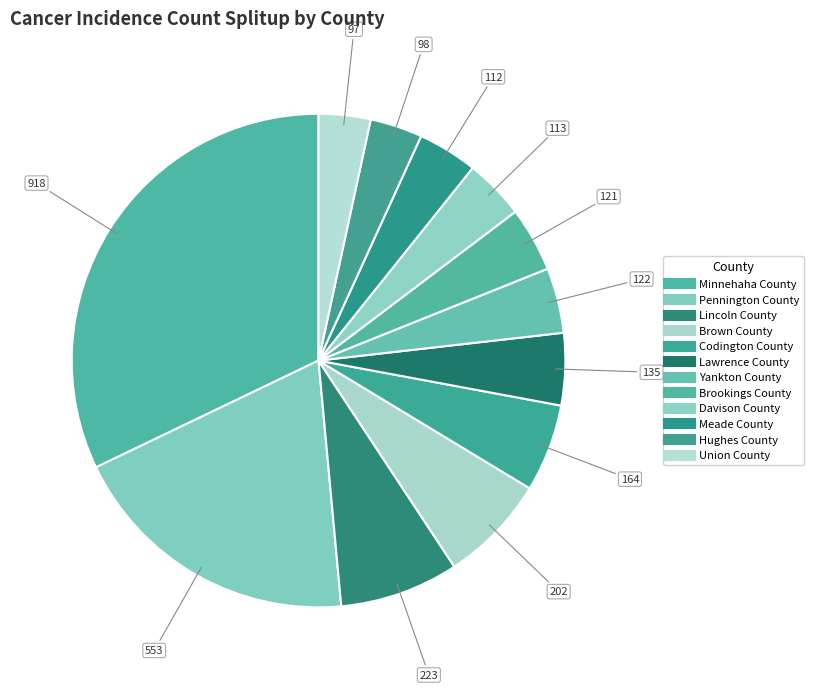

How many slices are in this pie chart?

12